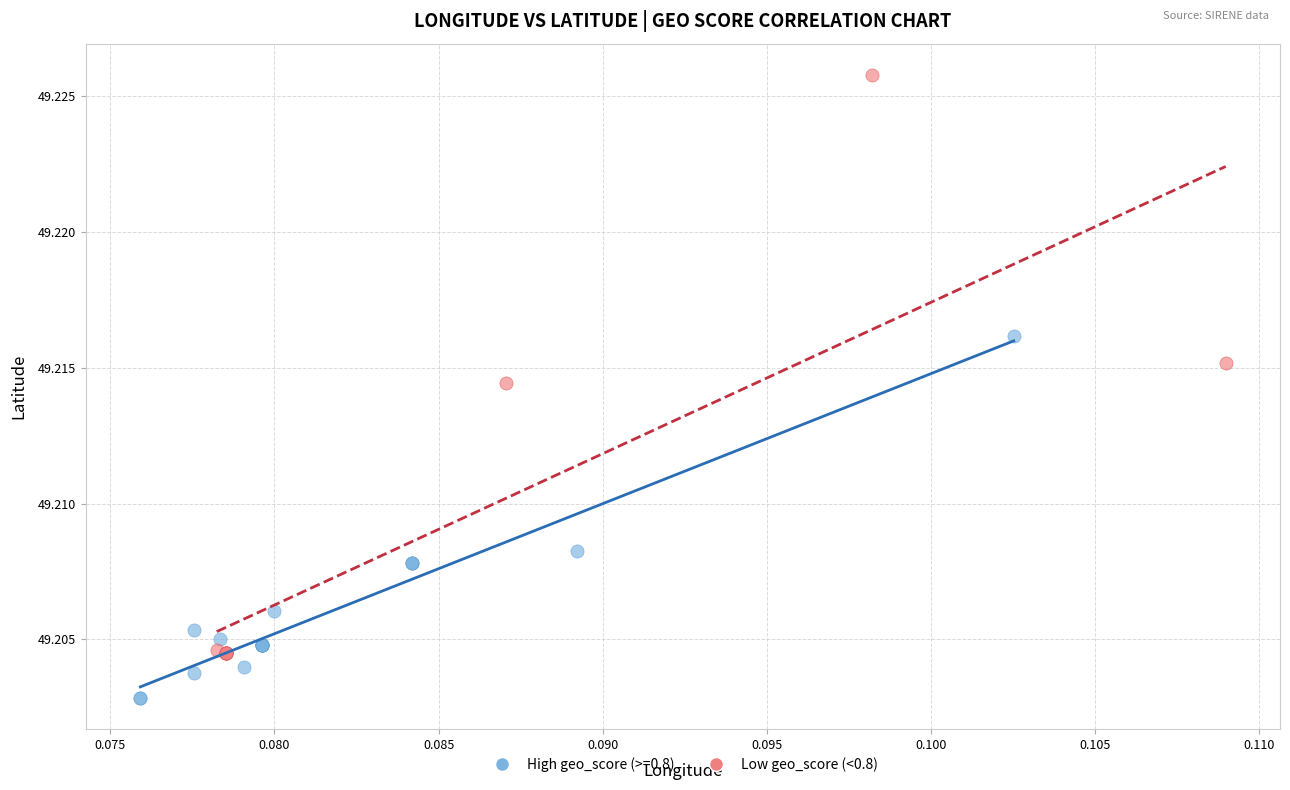

Which series reaches the maximum Y coordinate?

Low geo_score (<0.8)